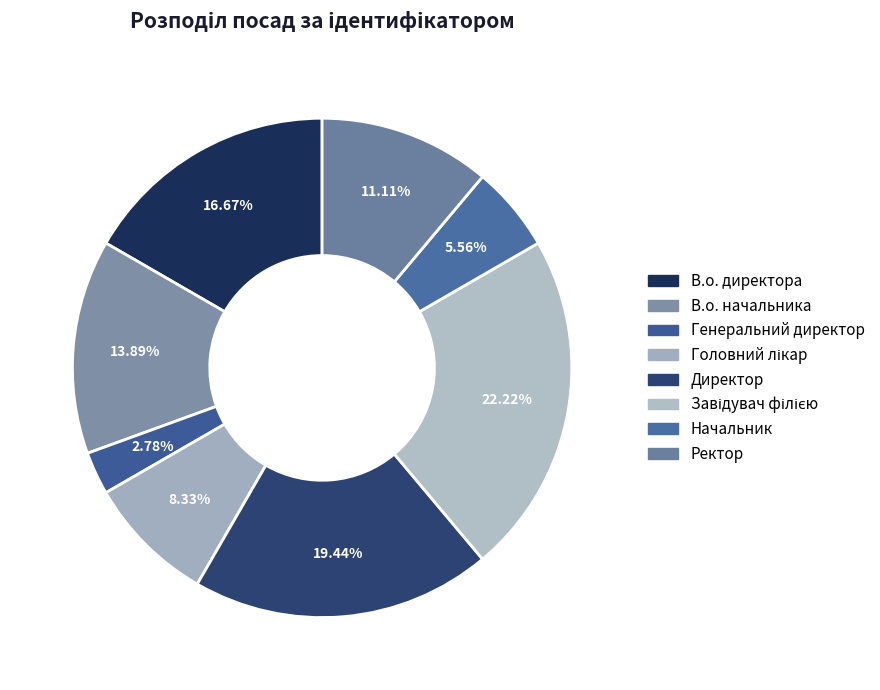

Is there a majority slice in this chart?

No